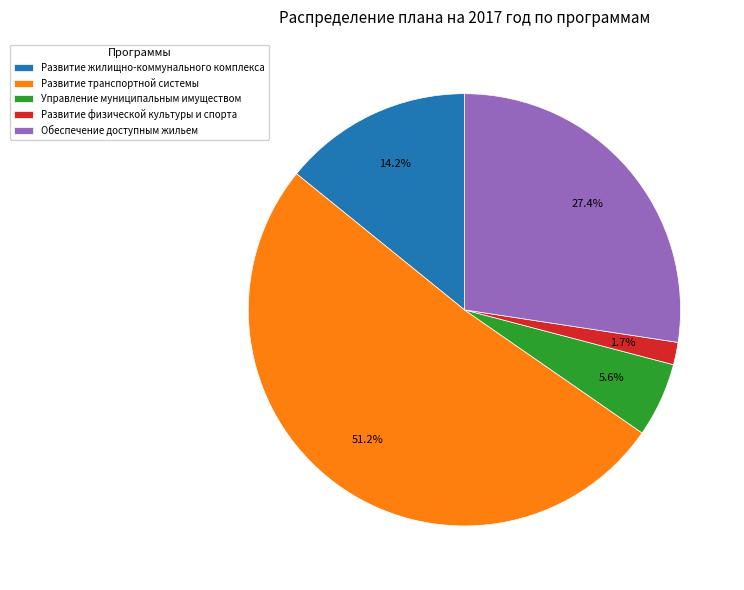

Between Развитие транспортной системы and Обеспечение доступным жильем, which is larger?

Развитие транспортной системы